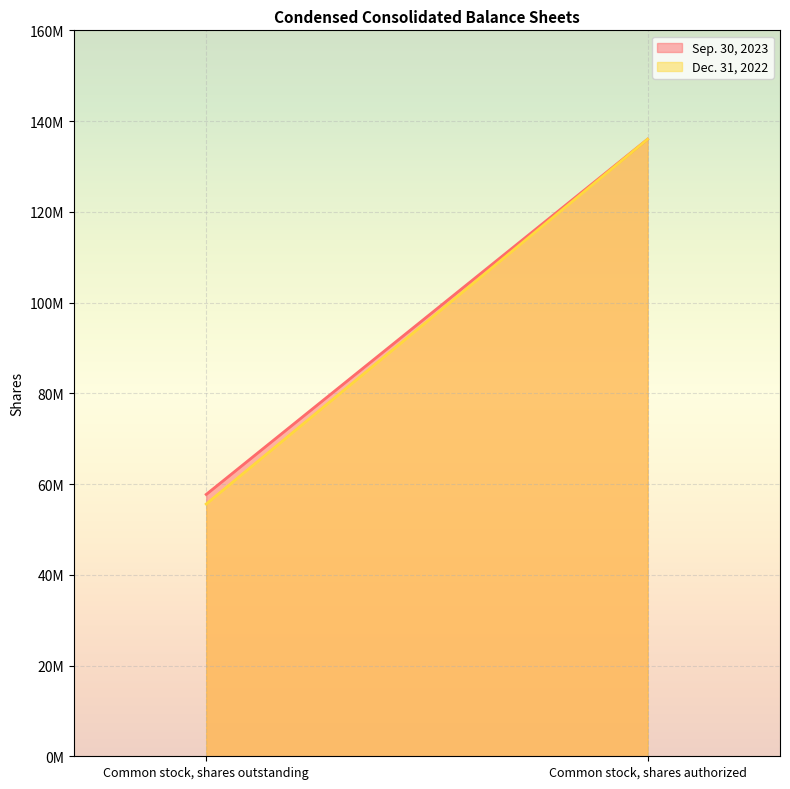

What is the sum of all Dec. 31, 2022 values?

191598000